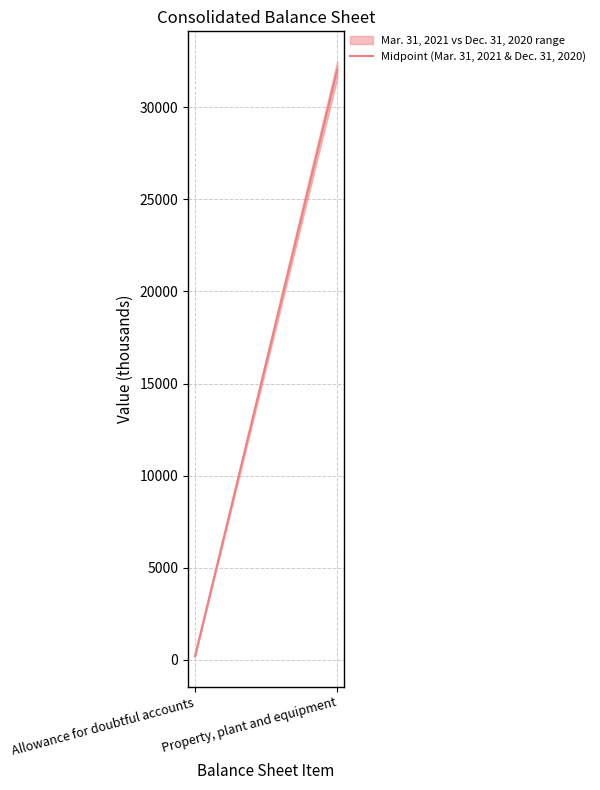

Reading left to right, extract all data points from this chart.

Allowance for doubtful accounts=195.0	Property, plant and equipment=32028.5